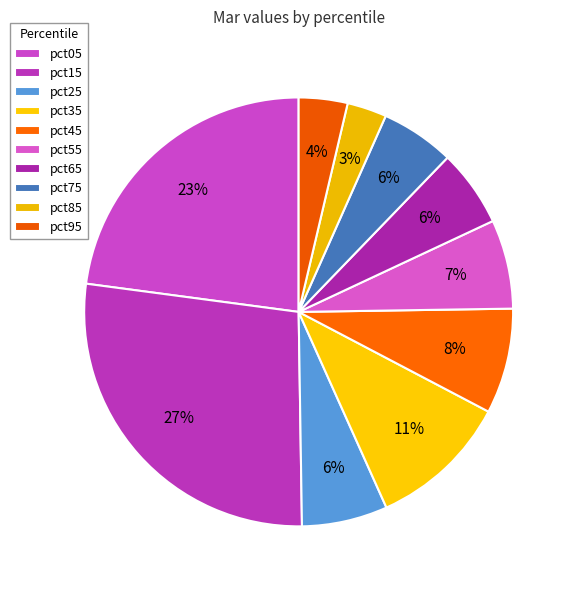

Does pct85 account for over 50% of the chart?

No